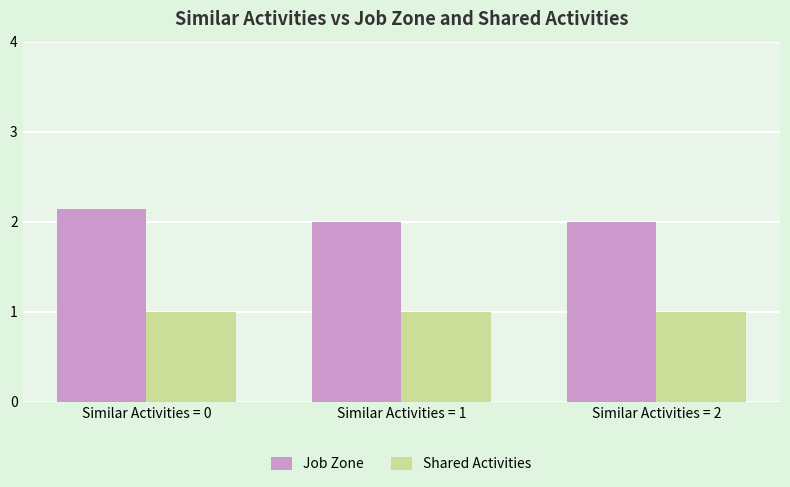

The value of Shared Activities at Similar Activities = 1 is 1.4. True or false?

False